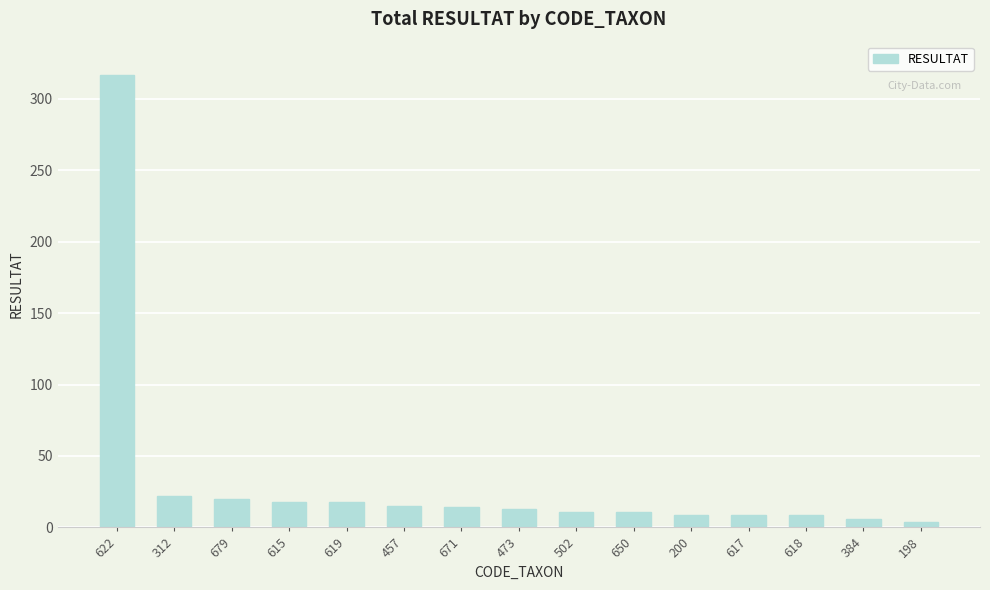

What is the smallest value displayed?

4